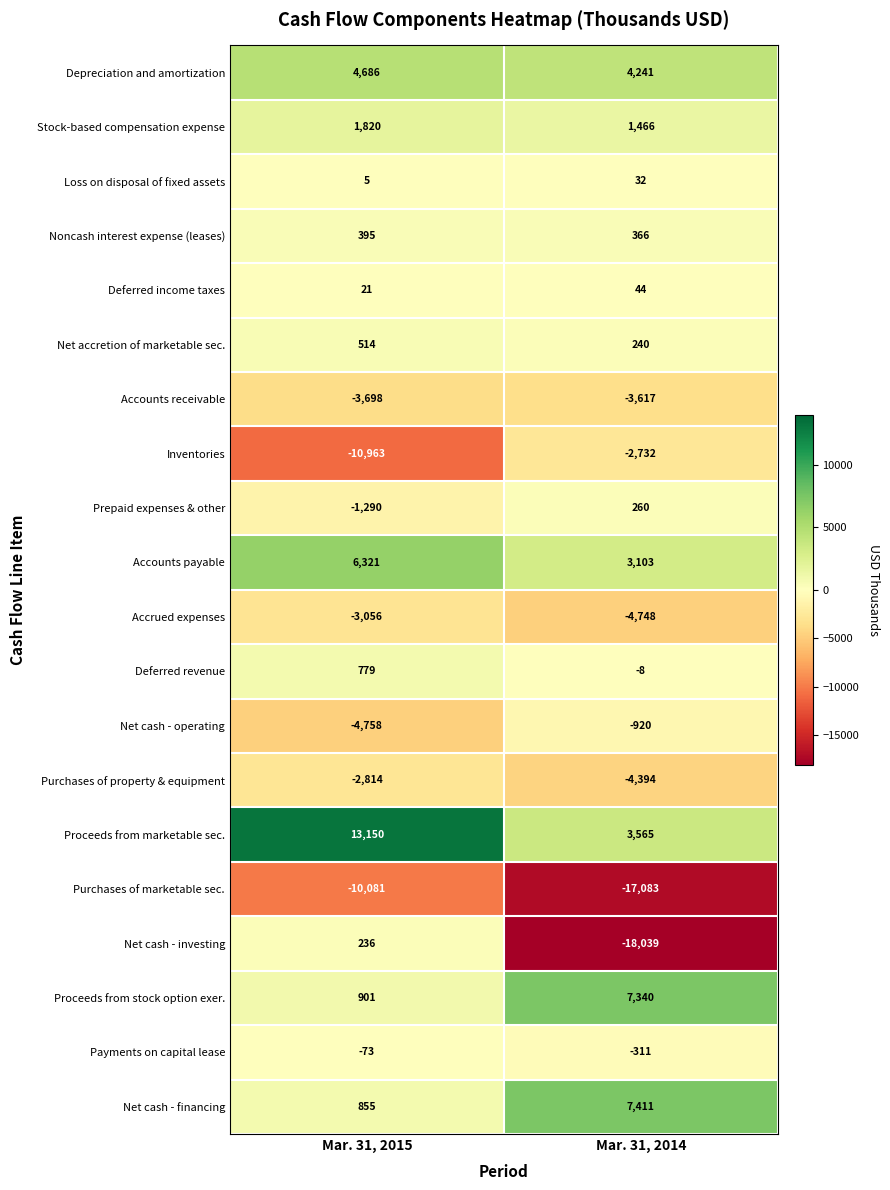

How many data points does each series have?

2